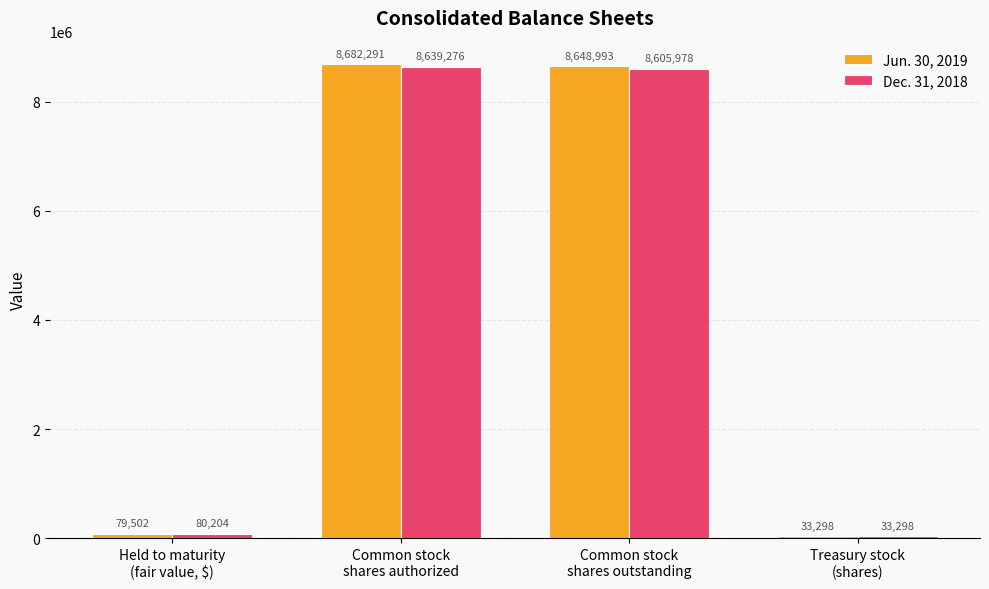

Rank the series by their maximum value, from lowest to highest.

Dec. 31, 2018, Jun. 30, 2019